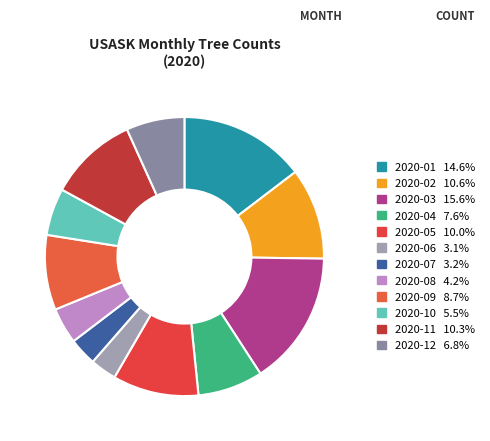

Count the number of slices in the pie.

12